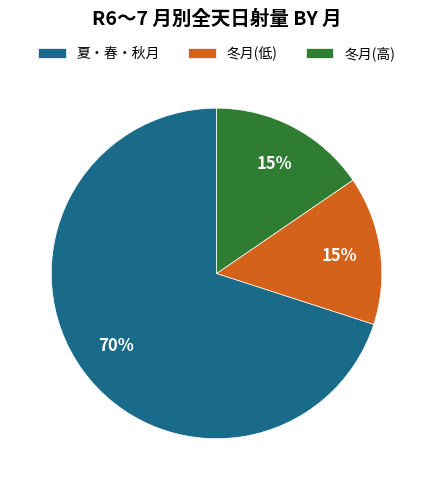

Is the sum of 冬月(低) and 冬月(高) greater than half?

No